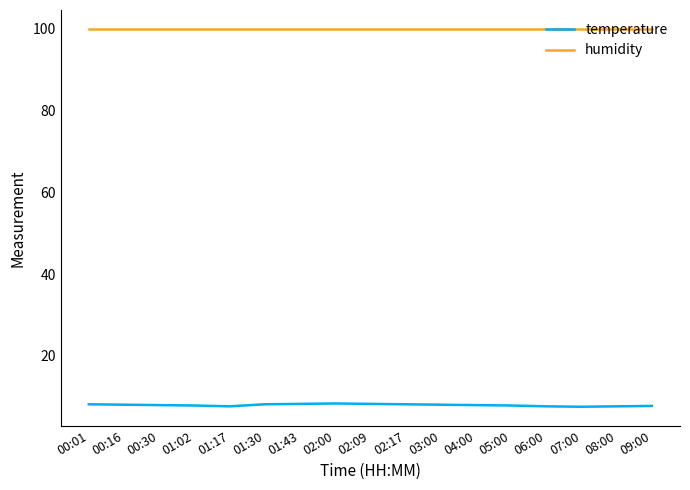

What is the maximum value shown in the chart?

99.9